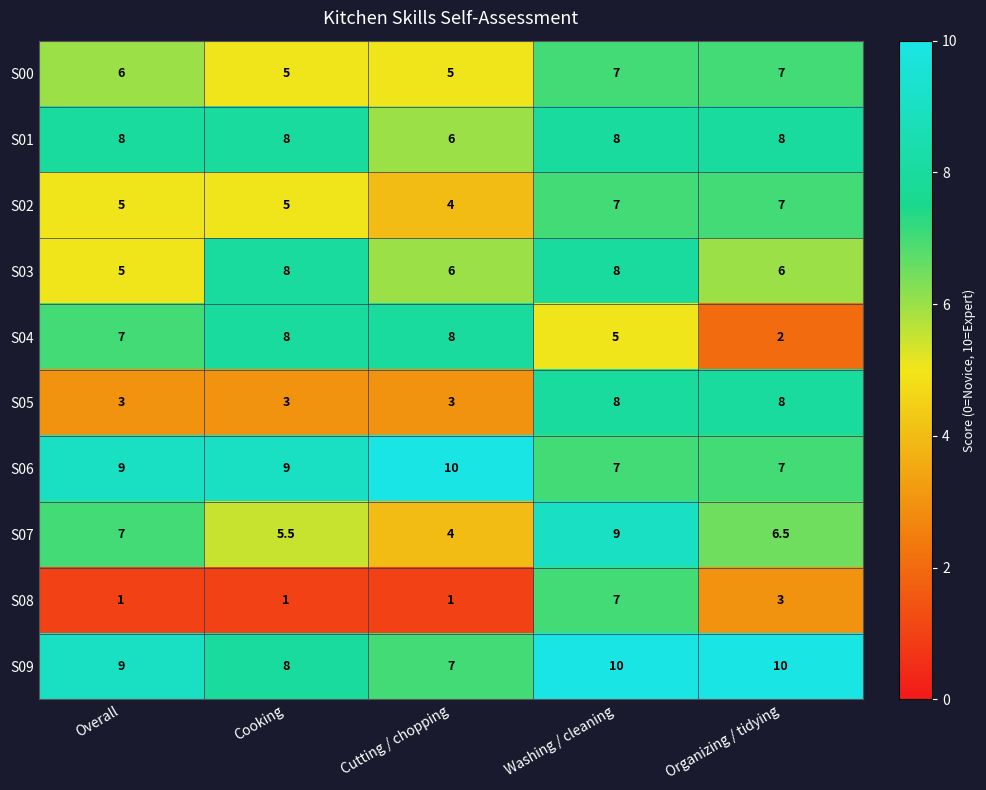

Which series has the largest total across all categories?

S09